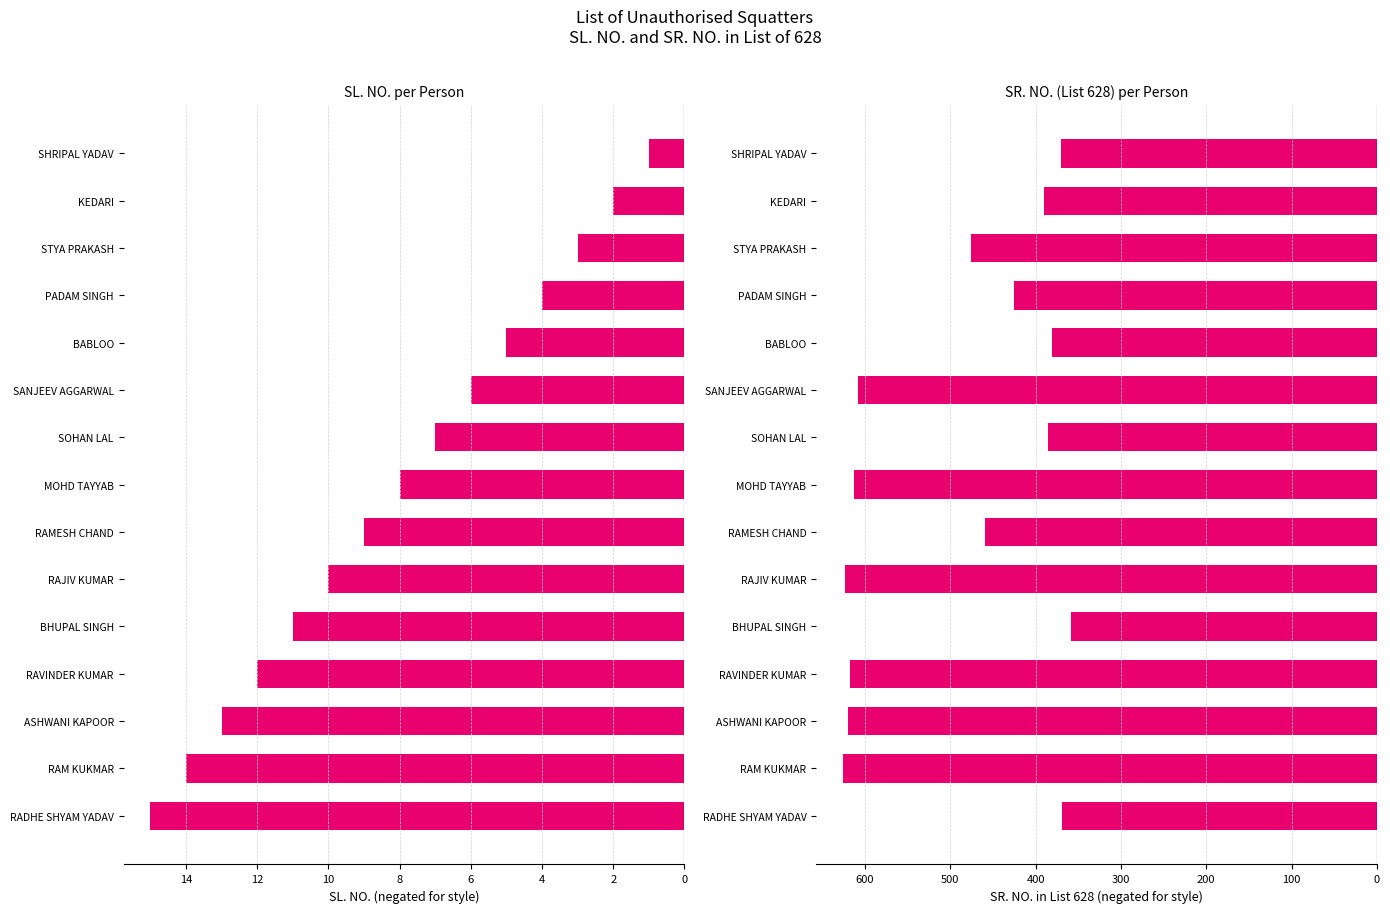

Rank the series at ASHWANI KAPOOR from lowest to highest value.

SR. NO. in List 628, SL. NO.